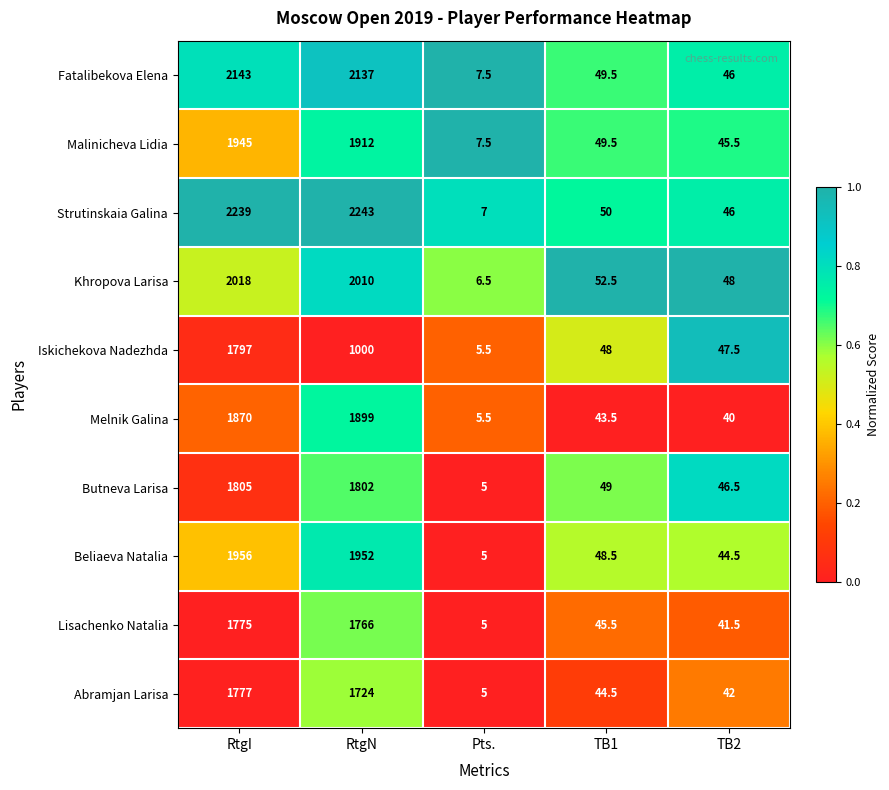

List the series in order of their peak value, highest first.

Strutinskaia Galina, Fatalibekova Elena, Khropova Larisa, Beliaeva Natalia, Malinicheva Lidia, Melnik Galina, Butneva Larisa, Iskichekova Nadezhda, Abramjan Larisa, Lisachenko Natalia